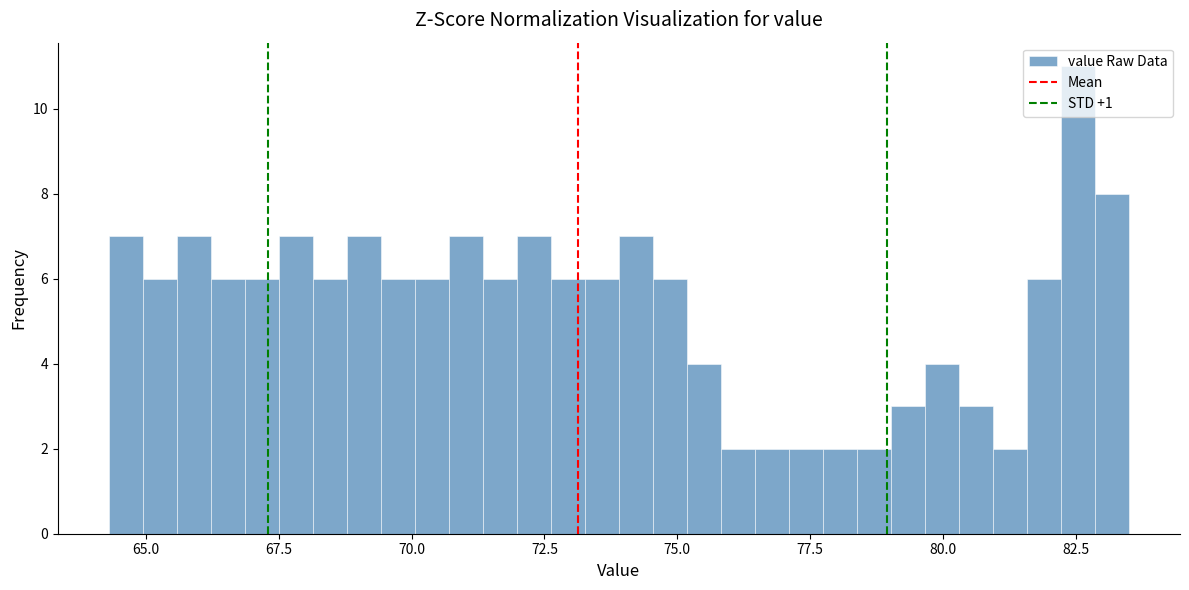

Read against the x-axis, roughly where is the centre of the tallest bar?

82.5